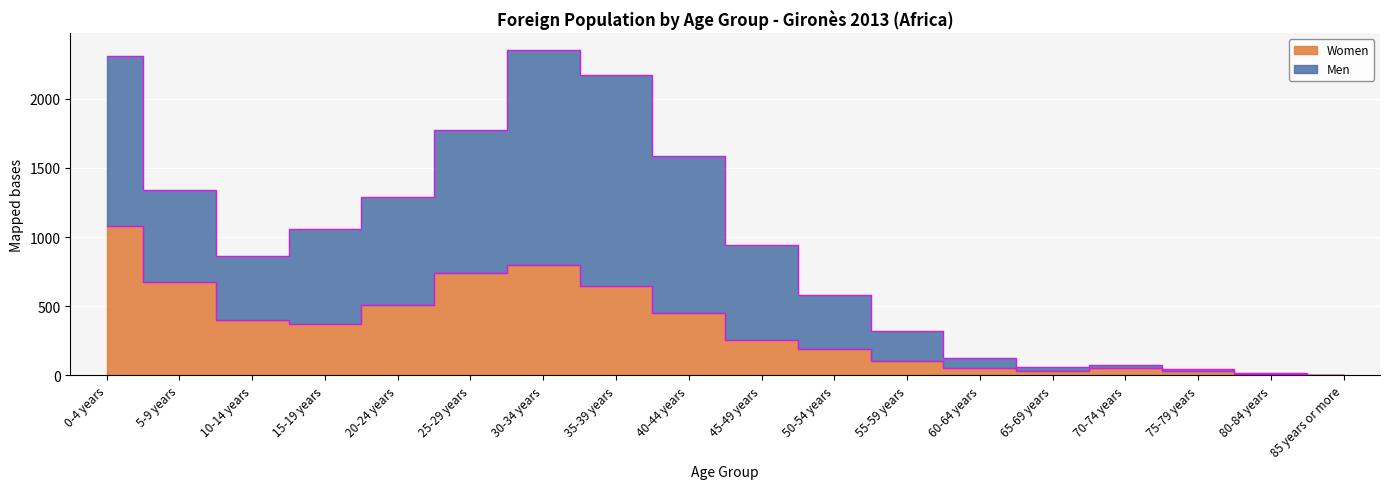

True or false: Women and Men cross at least once.

False